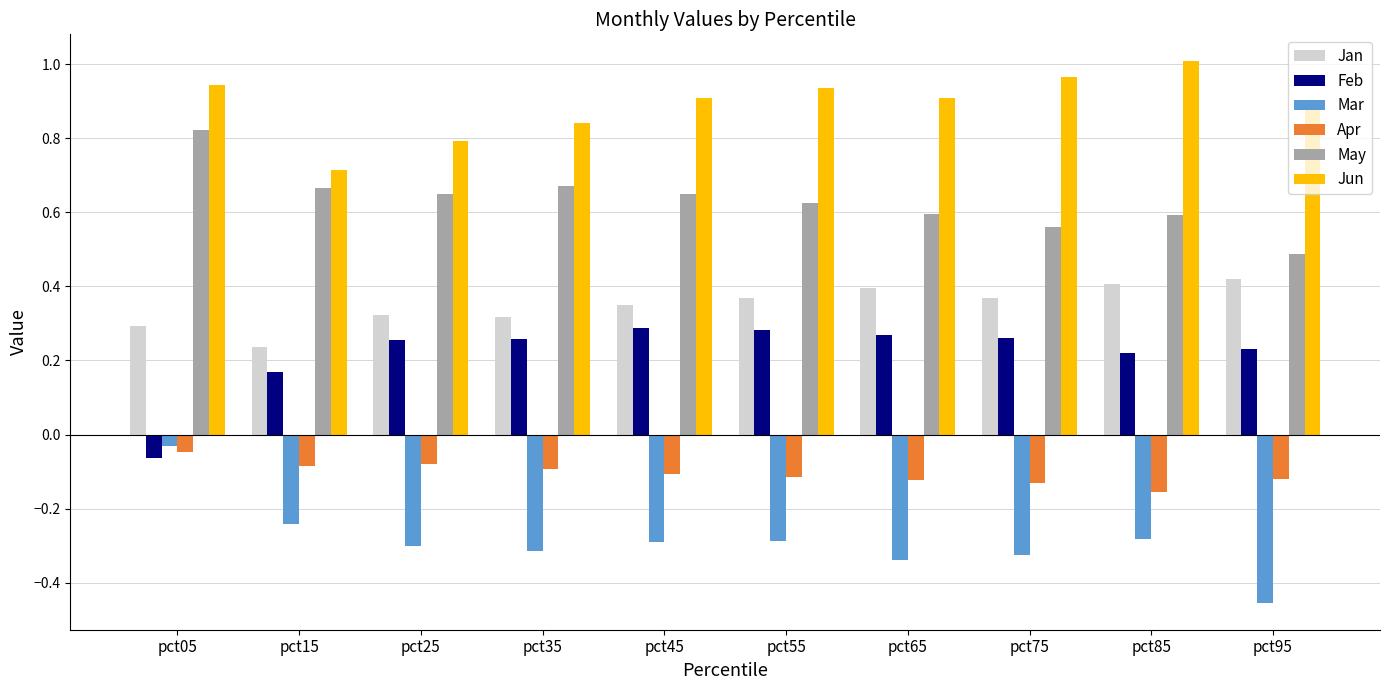

How many data points does each series have?

10